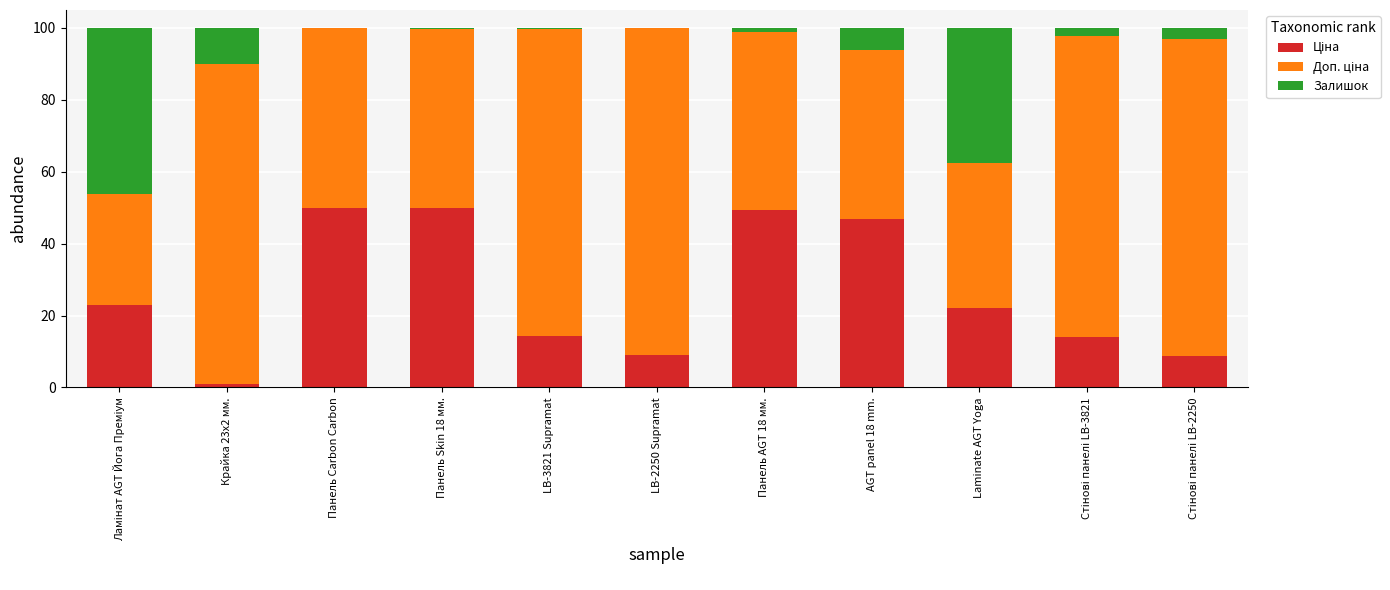

How many series are shown in this chart?

3